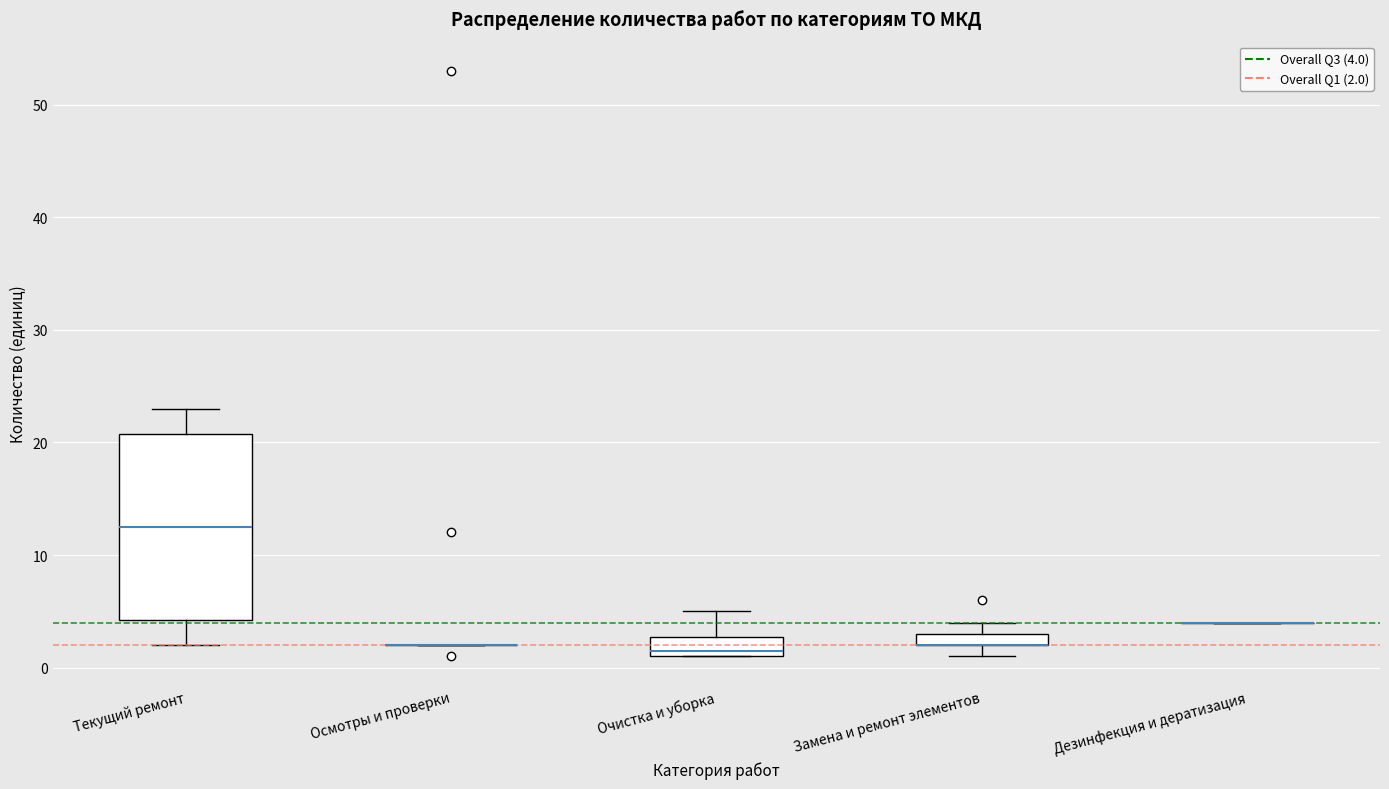

Comparing the boxes themselves (not the whiskers), which one is the tallest?

Текущий ремонт